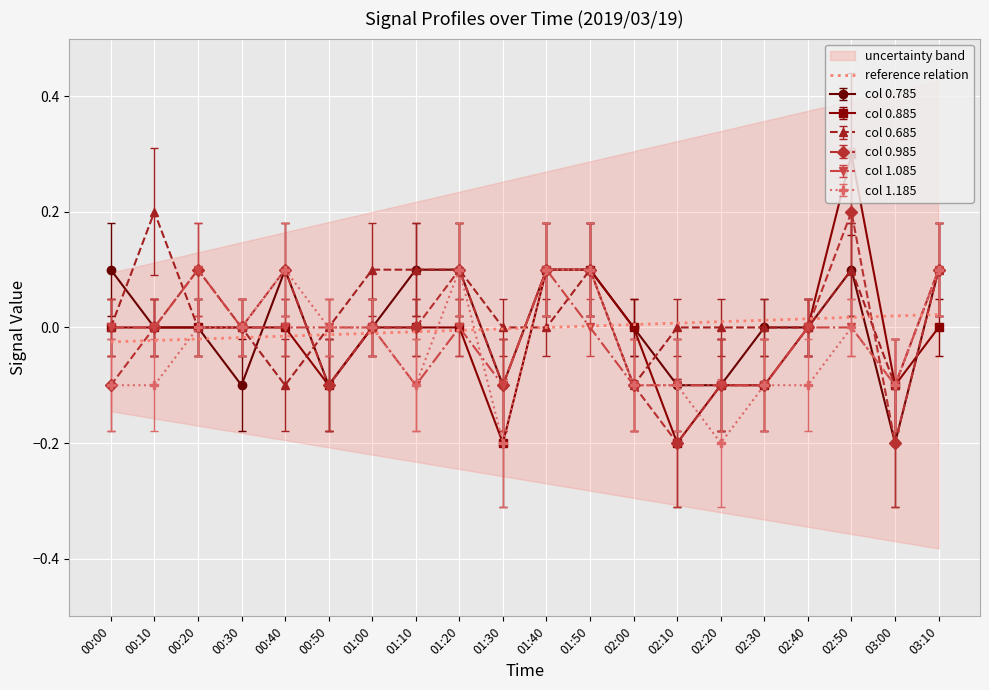

True or false: 0.885 and 0.785 cross at least once.

True